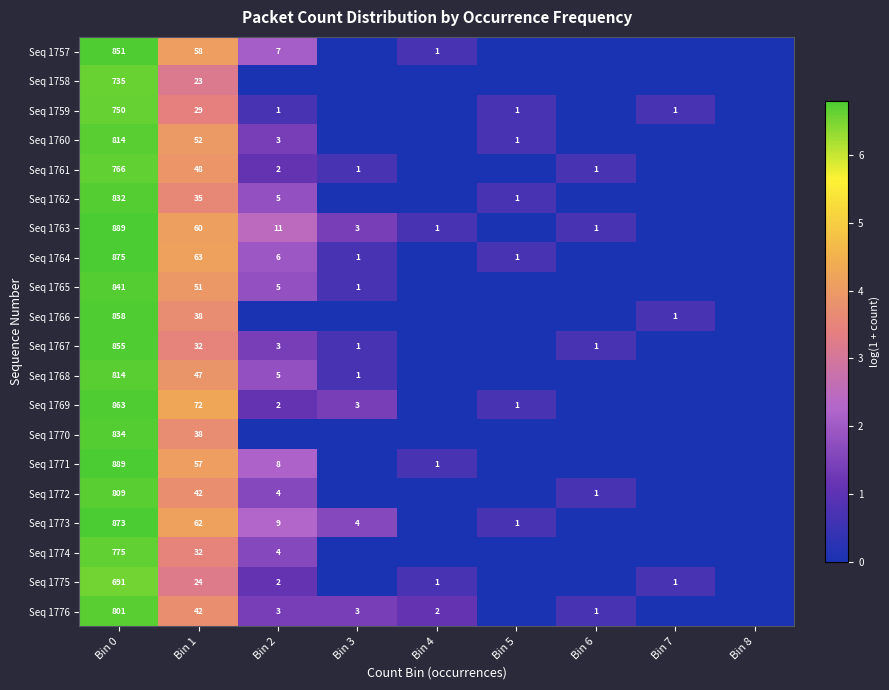

True or false: Seq 1771 has a value of 889 at Bin 0.

True